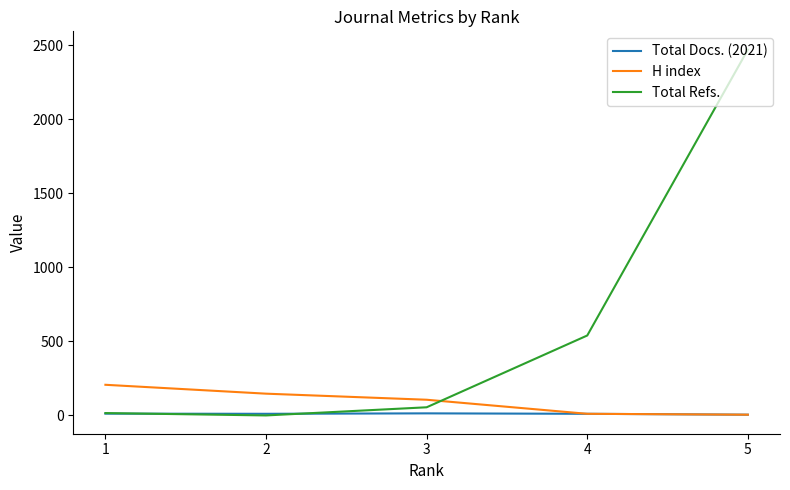

Is this an area chart (filled region under the line)?

No